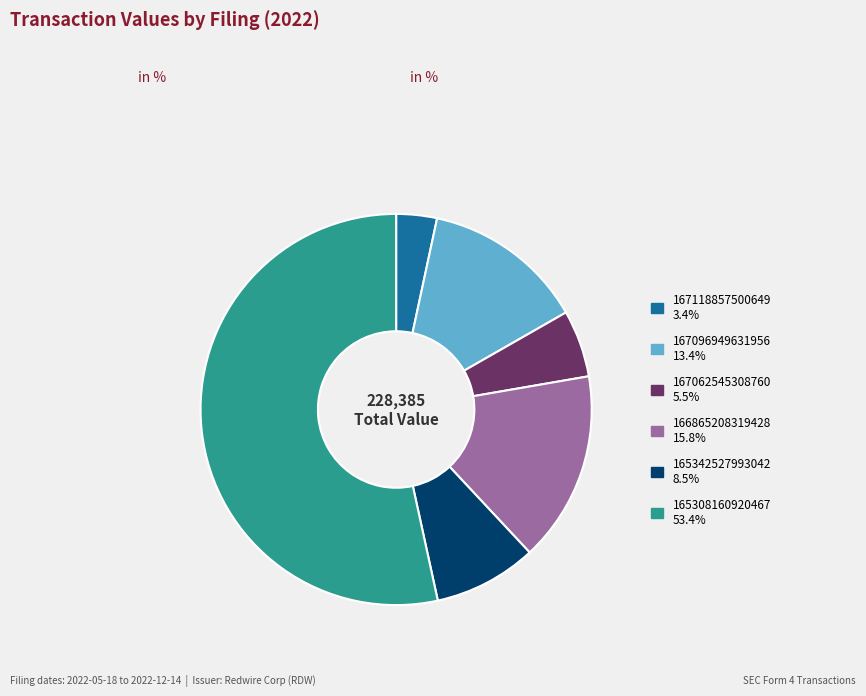

Does any single category account for the majority?

Yes